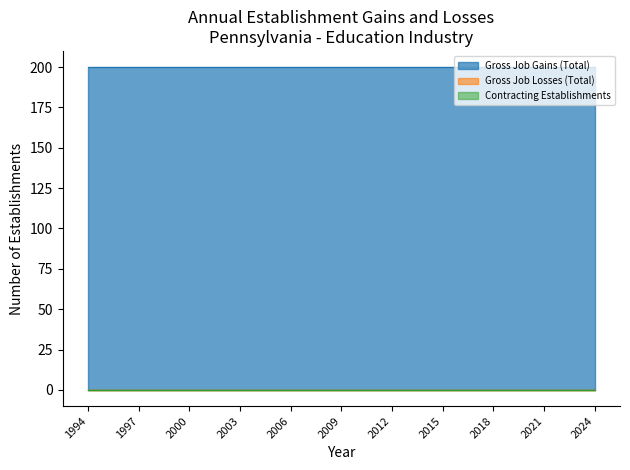

List the series in order of their peak value, highest first.

Gross Job Gains (Total), Gross Job Losses (Total), Contracting Establishments